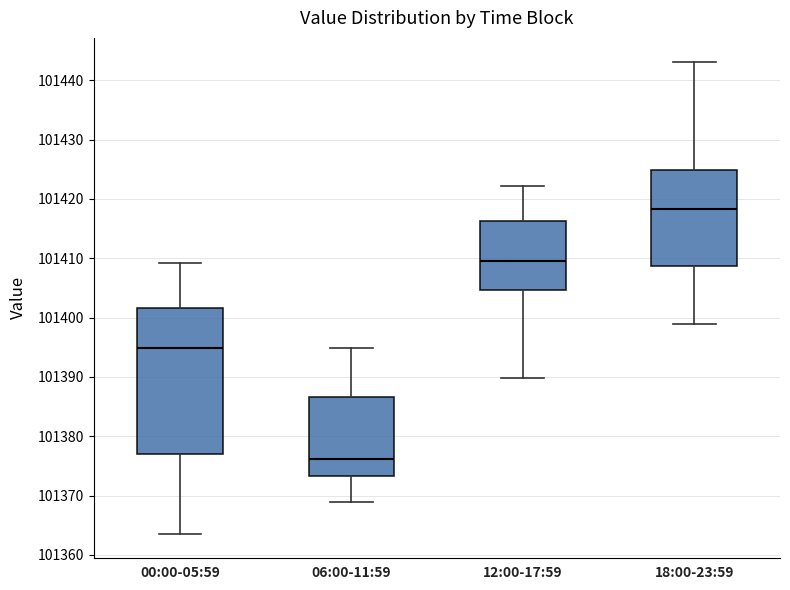

Which box's median line is the highest?

18:00-23:59